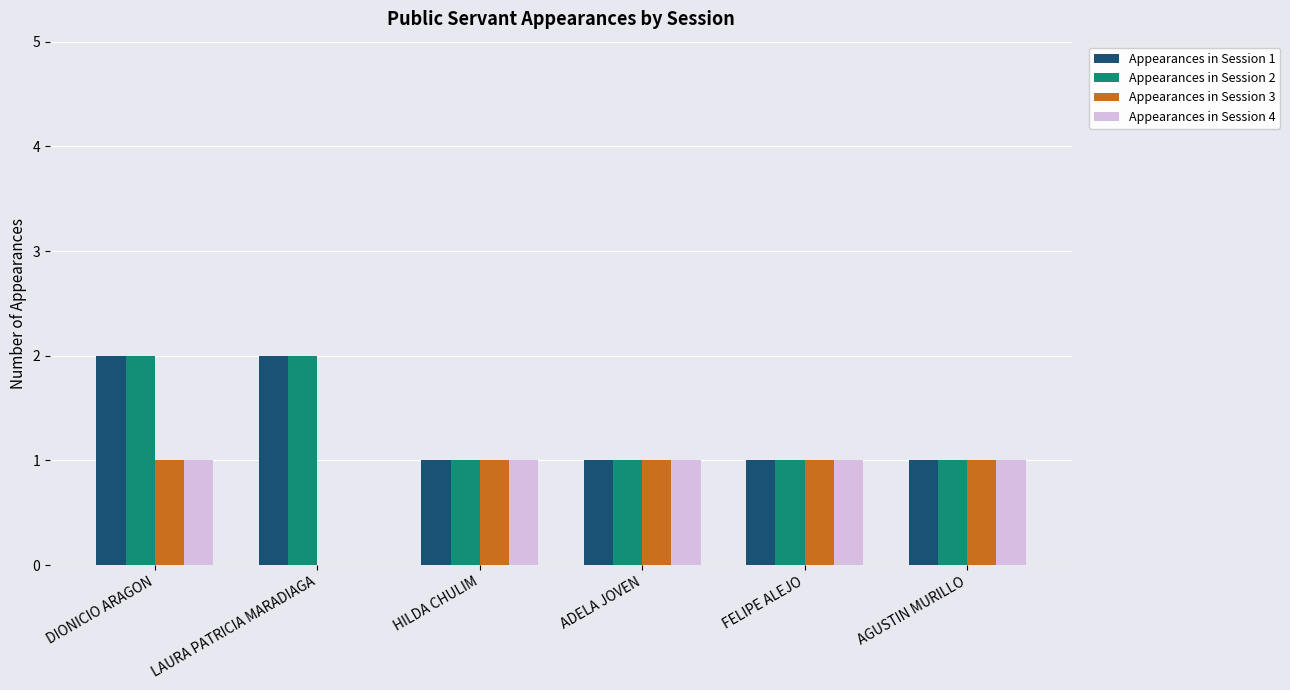

Count the number of categories in the chart.

6